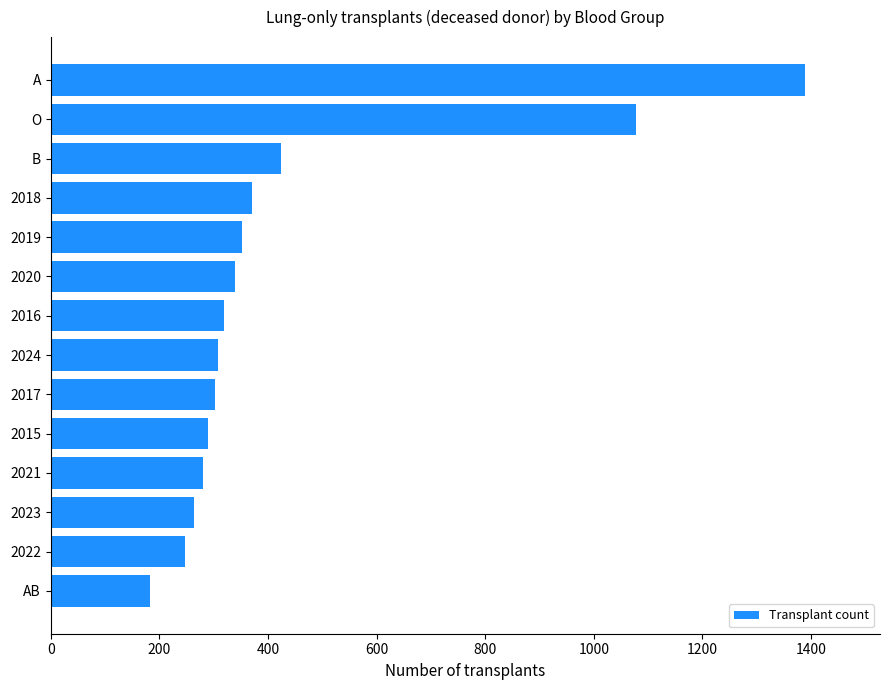

What is the smallest value displayed?

183